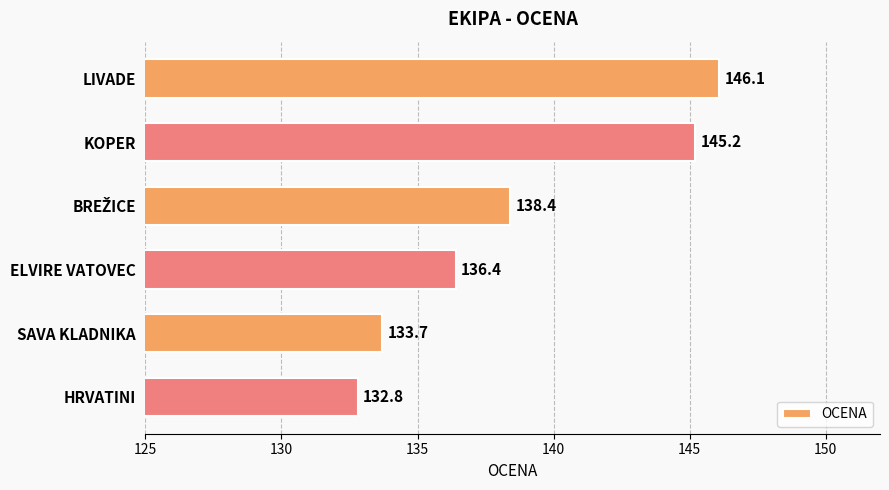

The chart shows a value of 217.6 at LIVADE. True or false?

False